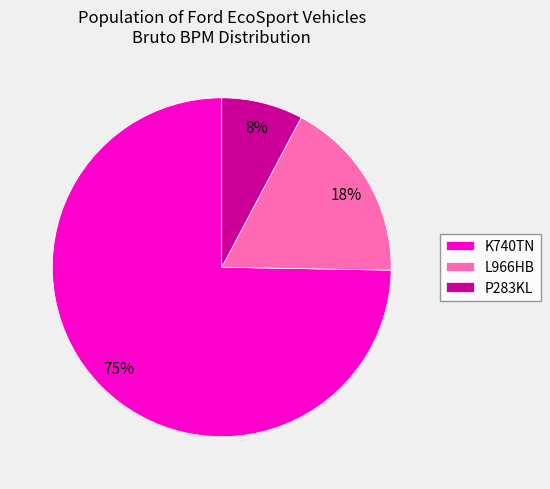

Which has a higher value, K740TN or L966HB?

K740TN